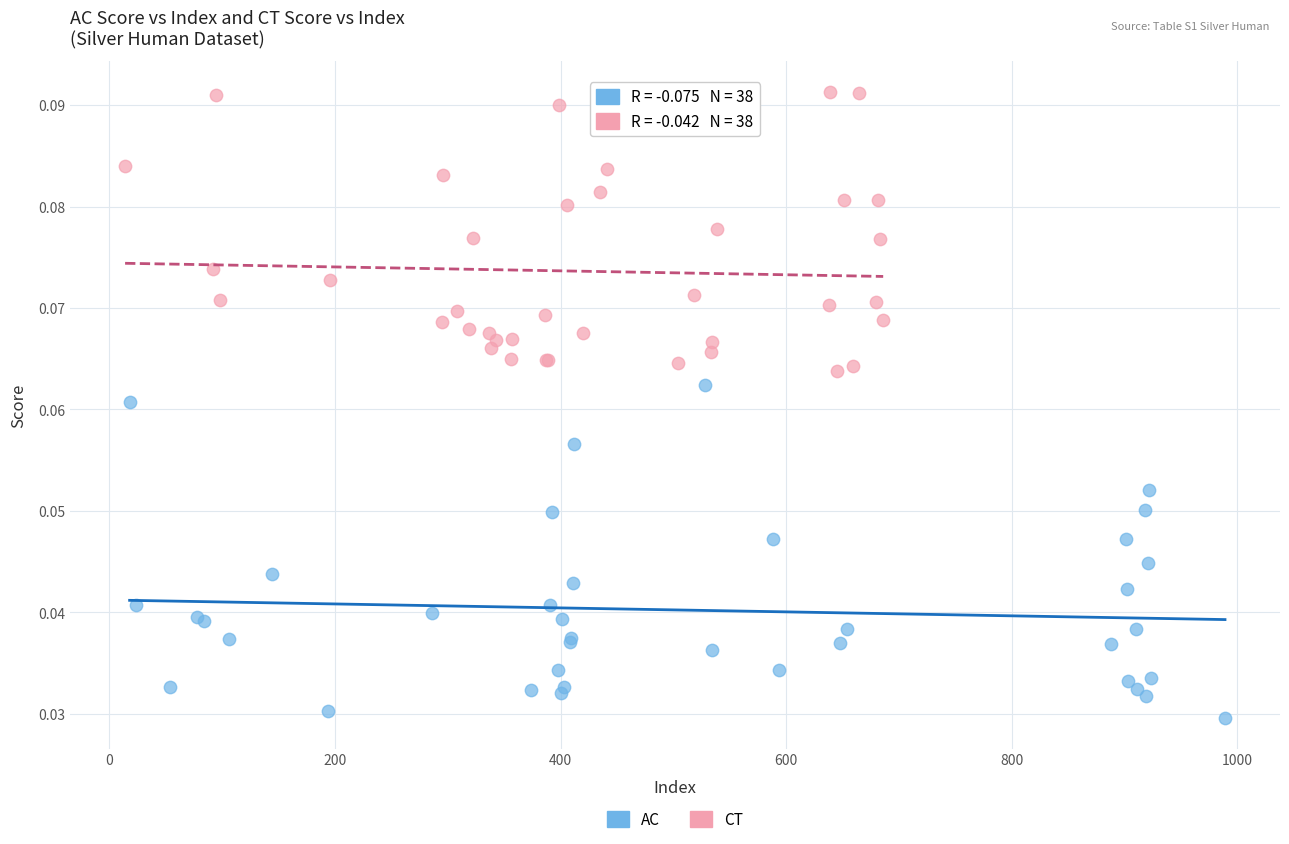

What are all the series names shown in the legend?

AC, CT